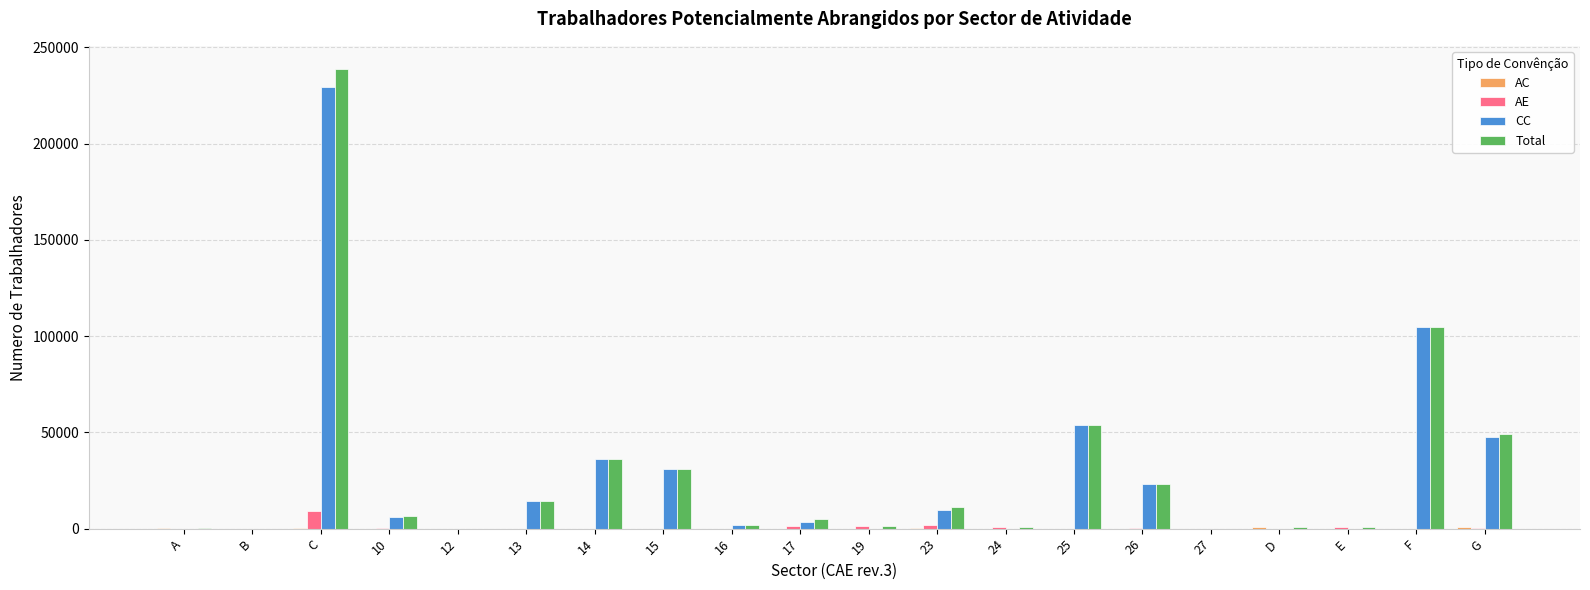

At which category is the sum across all series the highest?

C